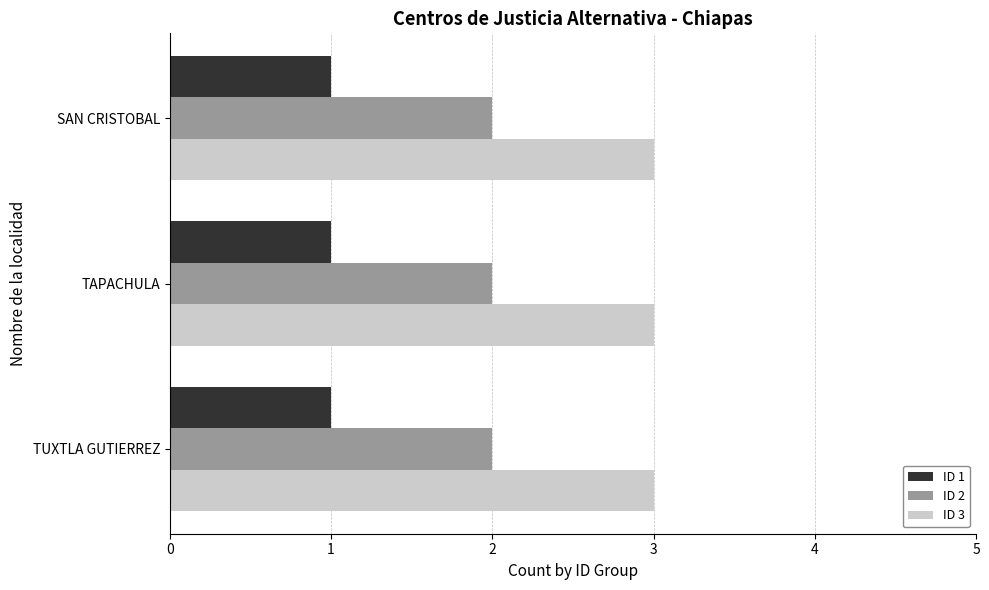

The ID 2 series shows 3 at TUXTLA GUTIERREZ. True or false?

False